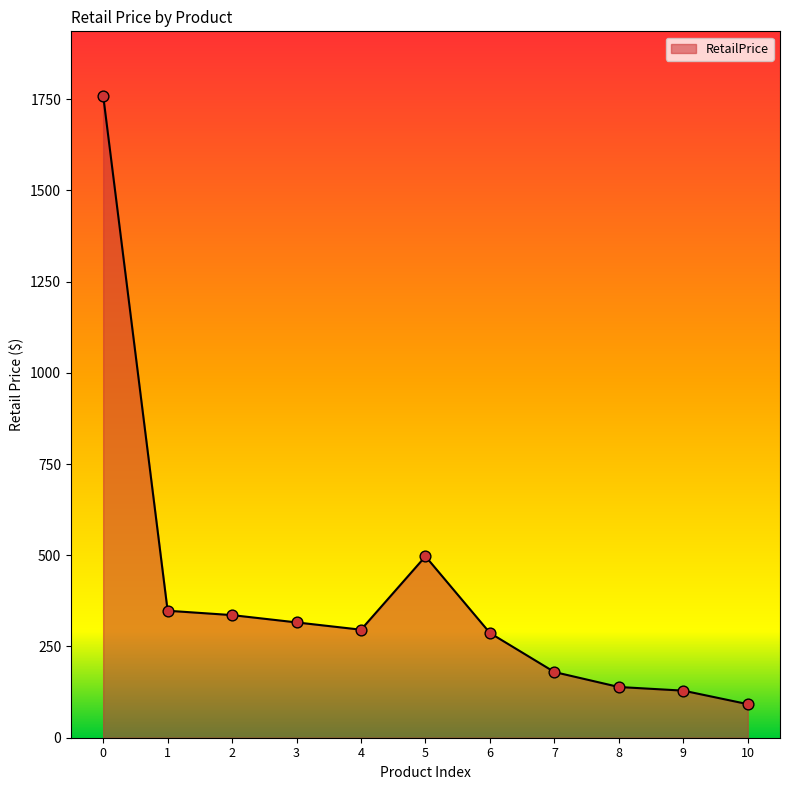

What is the change in value from 8 to 10?

-47.0